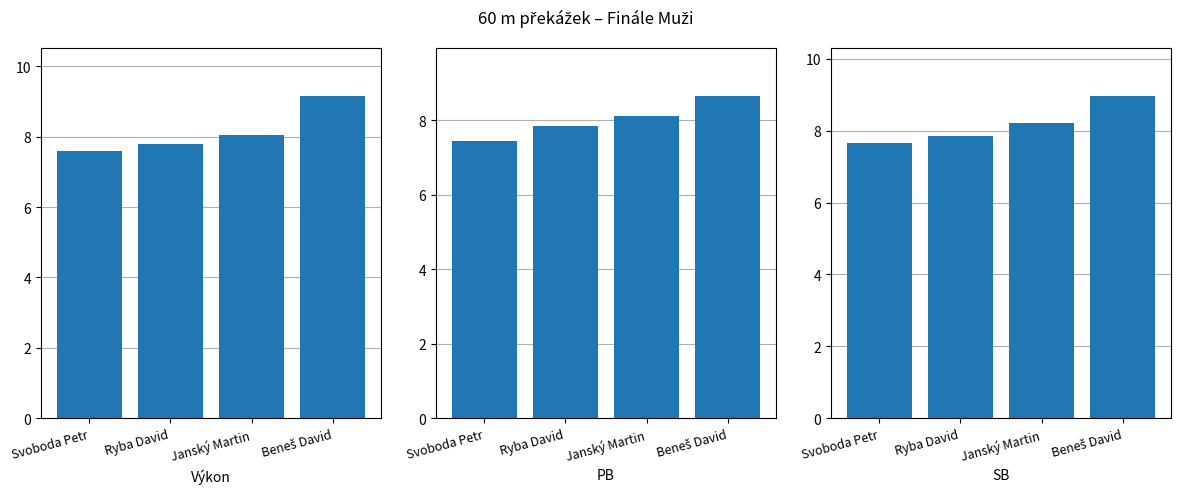

Read the PB value at Svoboda Petr.

7.4